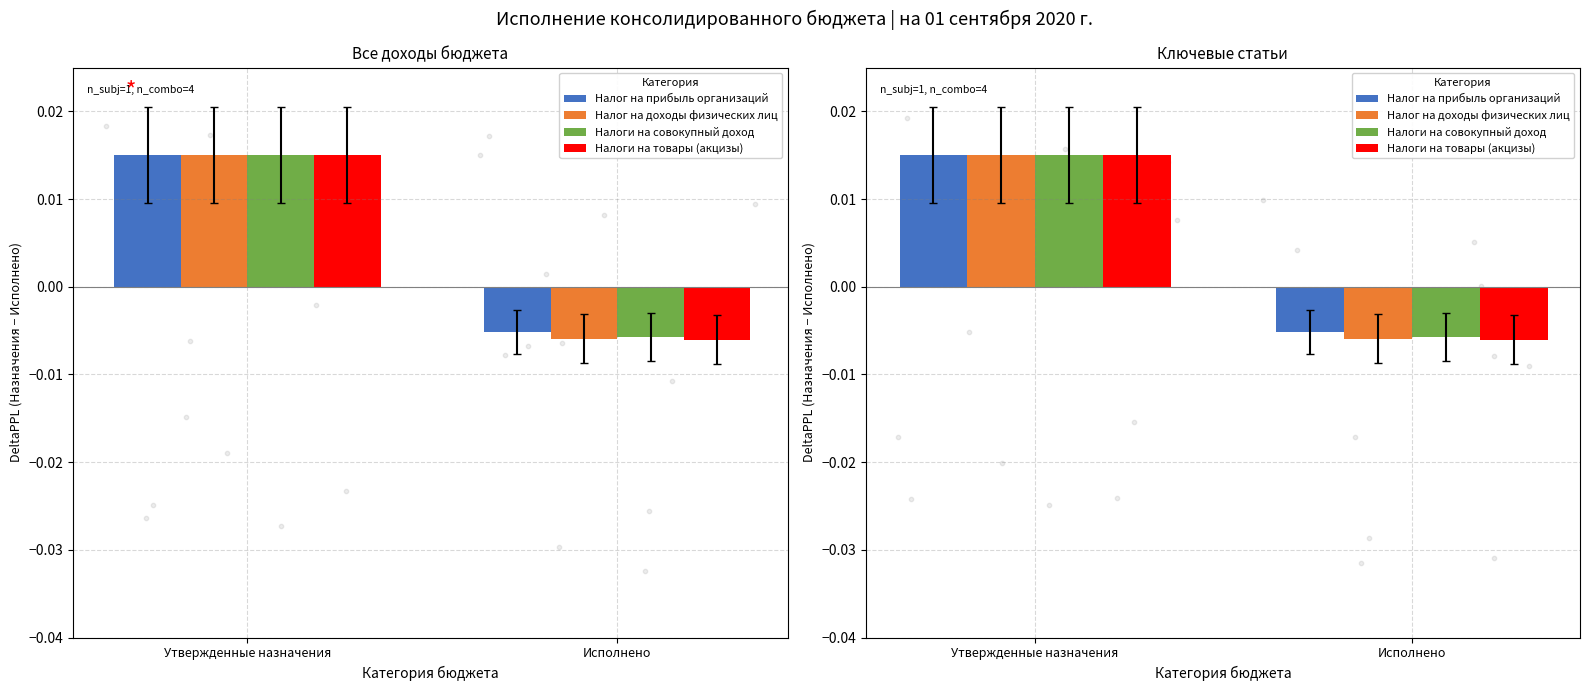

Which series reaches the minimum Y coordinate?

Налоги на товары (акцизы)